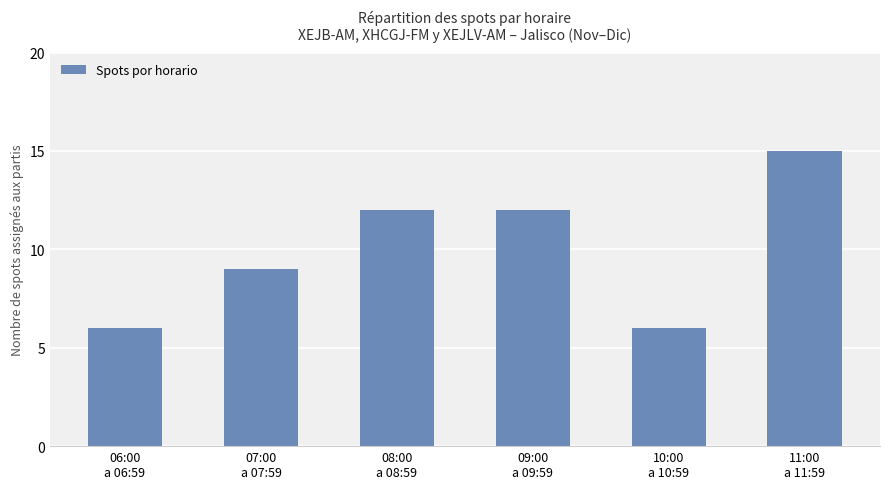

What is the ratio of the value at 10:00
a 10:59 to the value at 11:00
a 11:59?

0.4